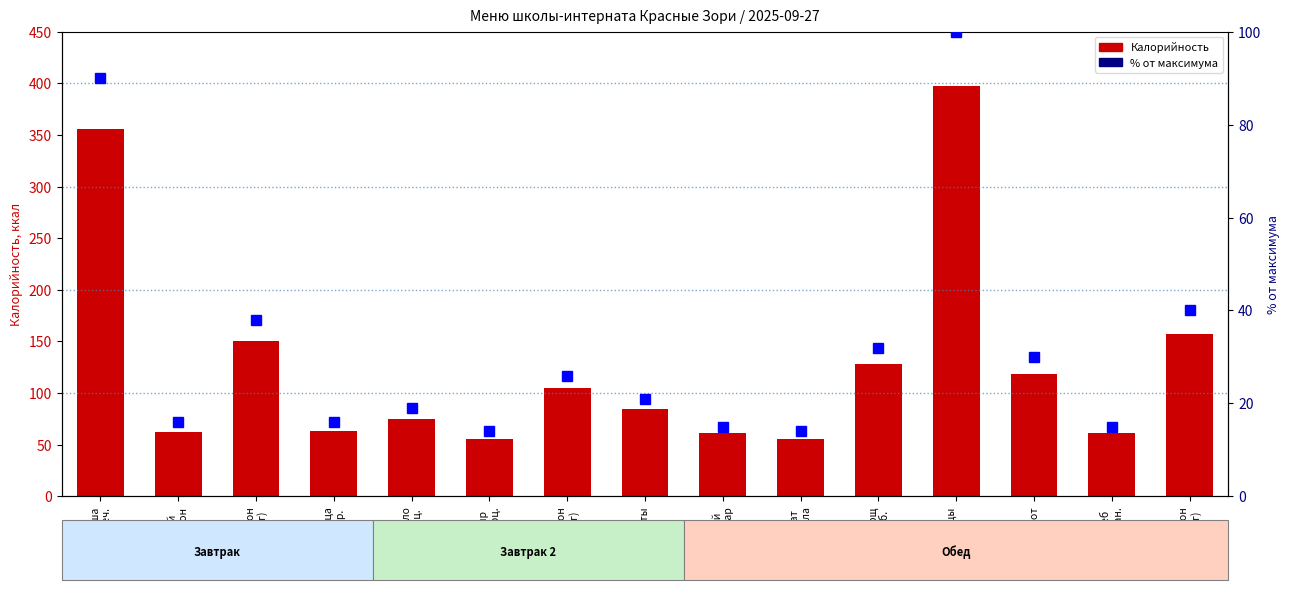

At which label does % от максимума reach its minimum?

Сыр
порц.